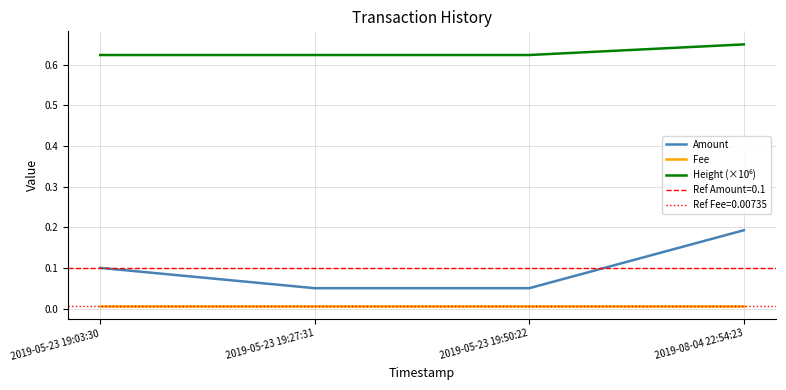

Which series has the widest spread of values?

Amount